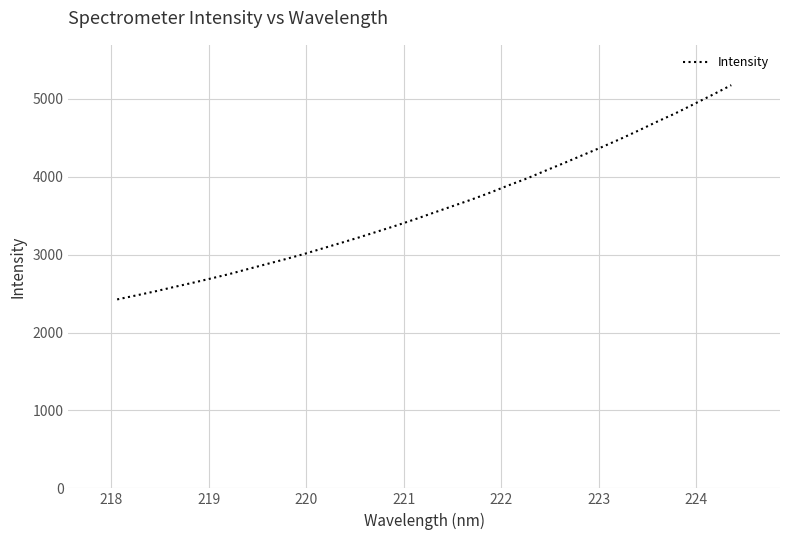

What is the smallest value displayed?

2425.3